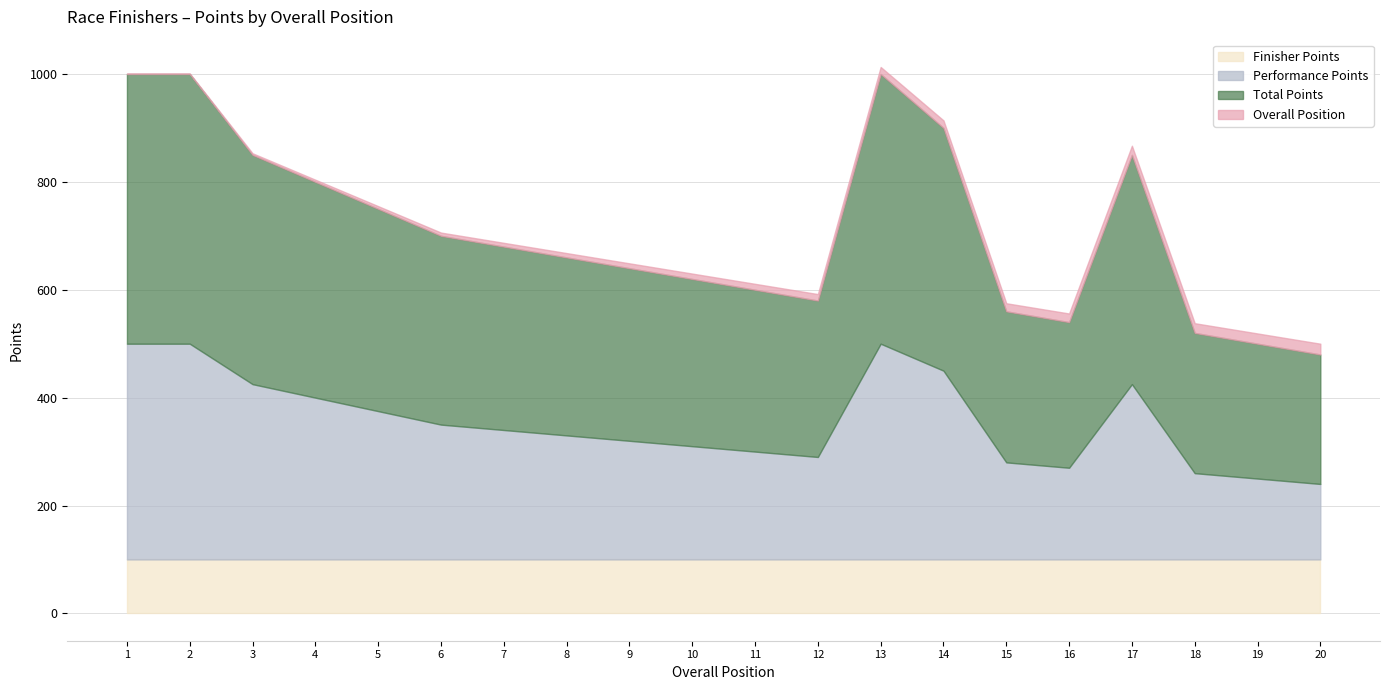

What is the minimum value for Overall Position?

1